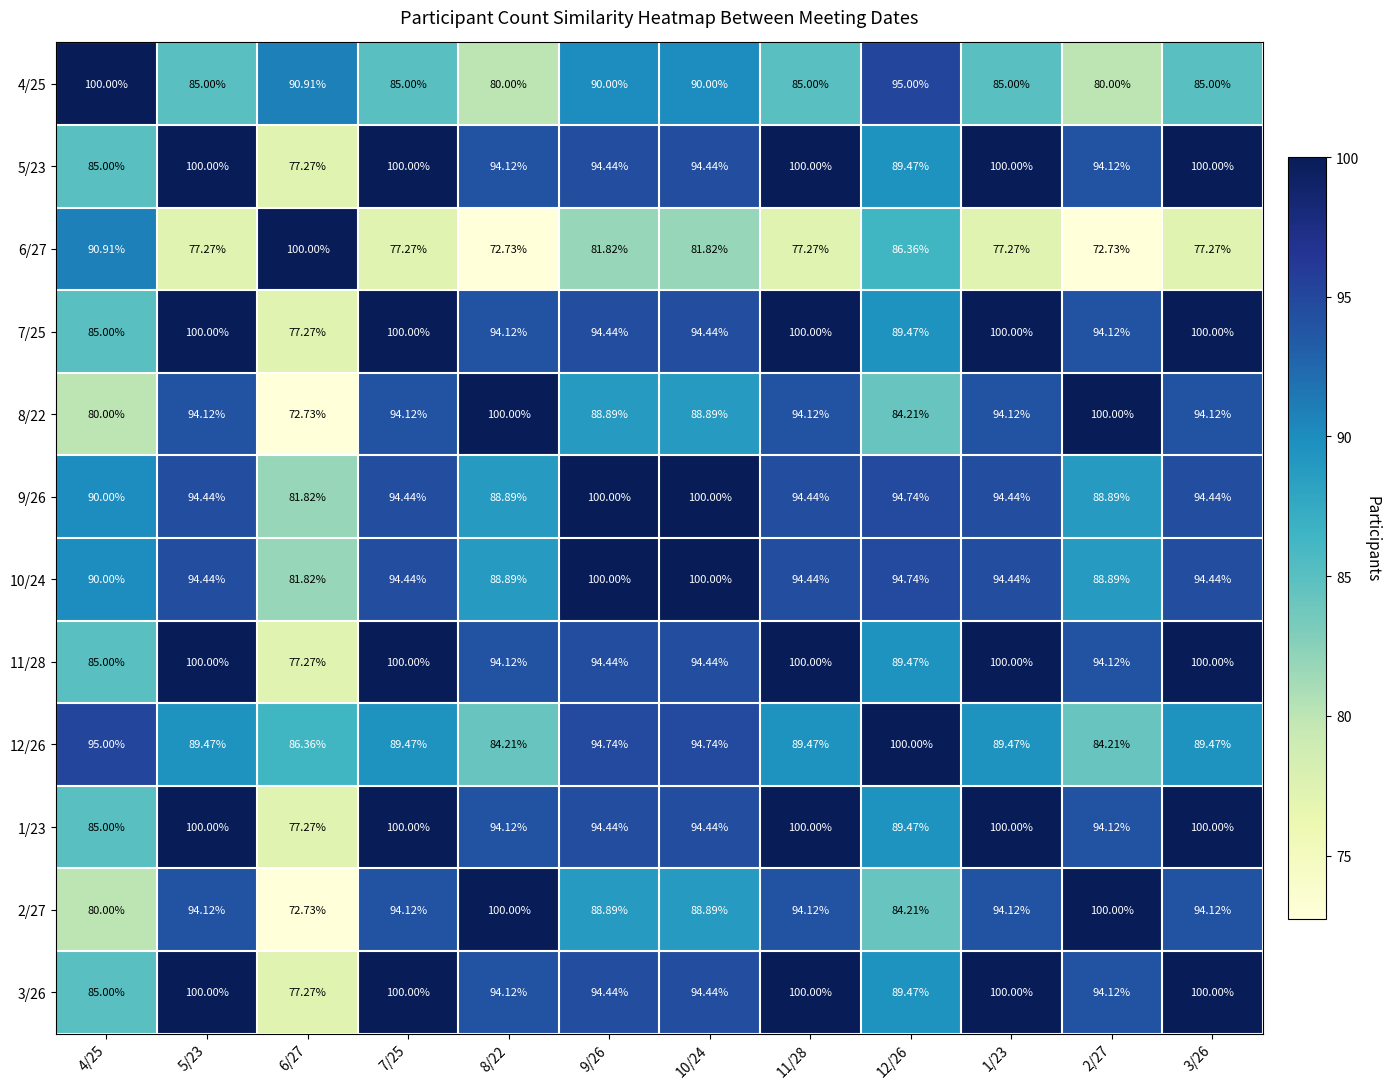

What is the difference between the highest and lowest values at 10/24?

18.2